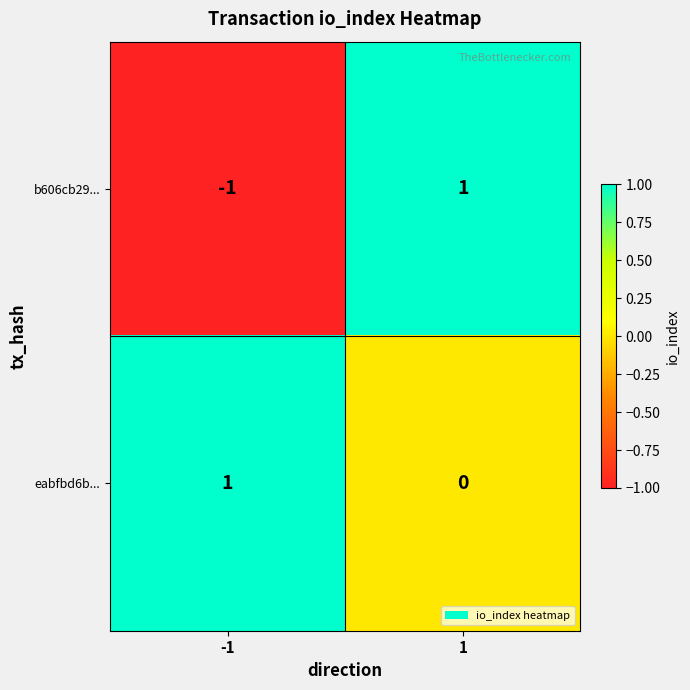

At which category is the sum across all series the highest?

1